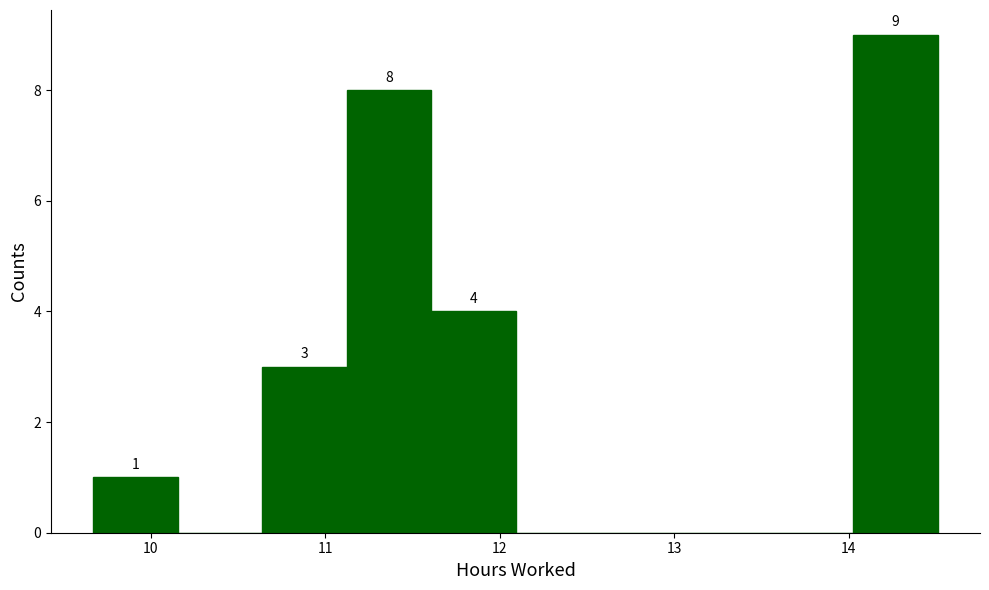

Over which range of the x-axis is the bar tallest?

14.0 to 14.5